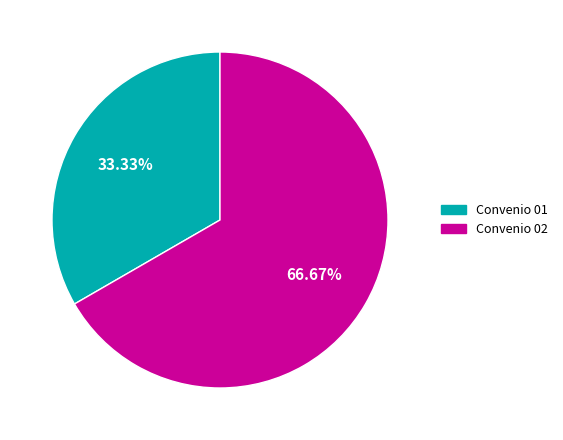

How many segments does this pie chart have?

2